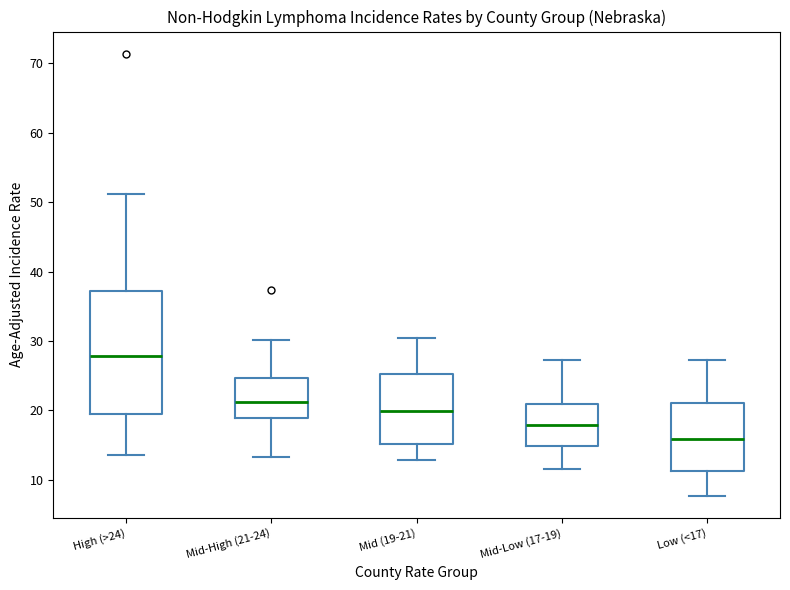

Where is the upper edge of the box for Mid-High (21-24) on the y-axis? The values are not printed on the chart, so give them approximately, as read against the axis.

25